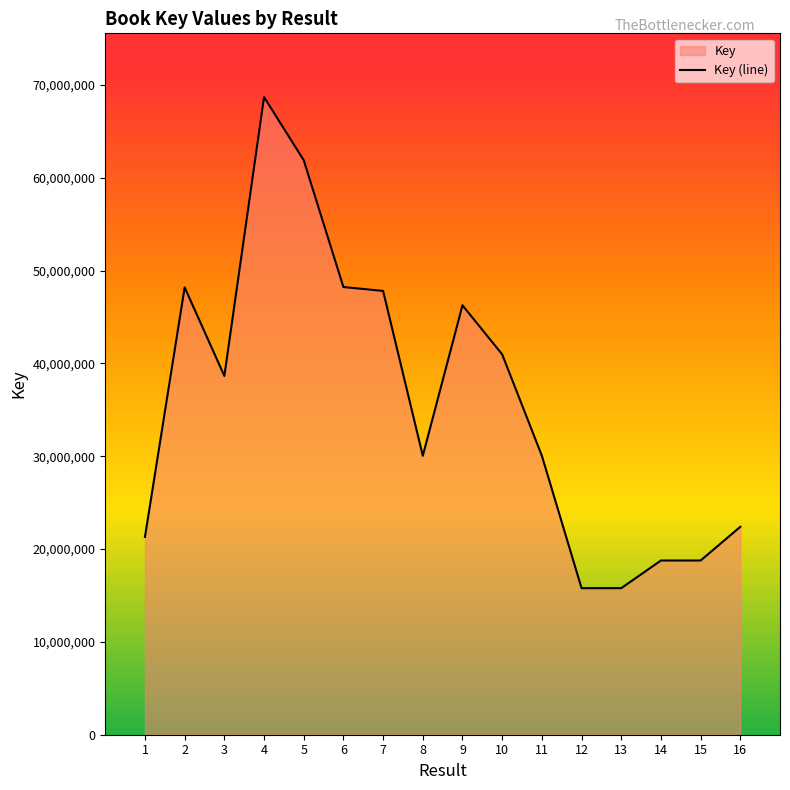

At which category does the data reach its first local peak?

2